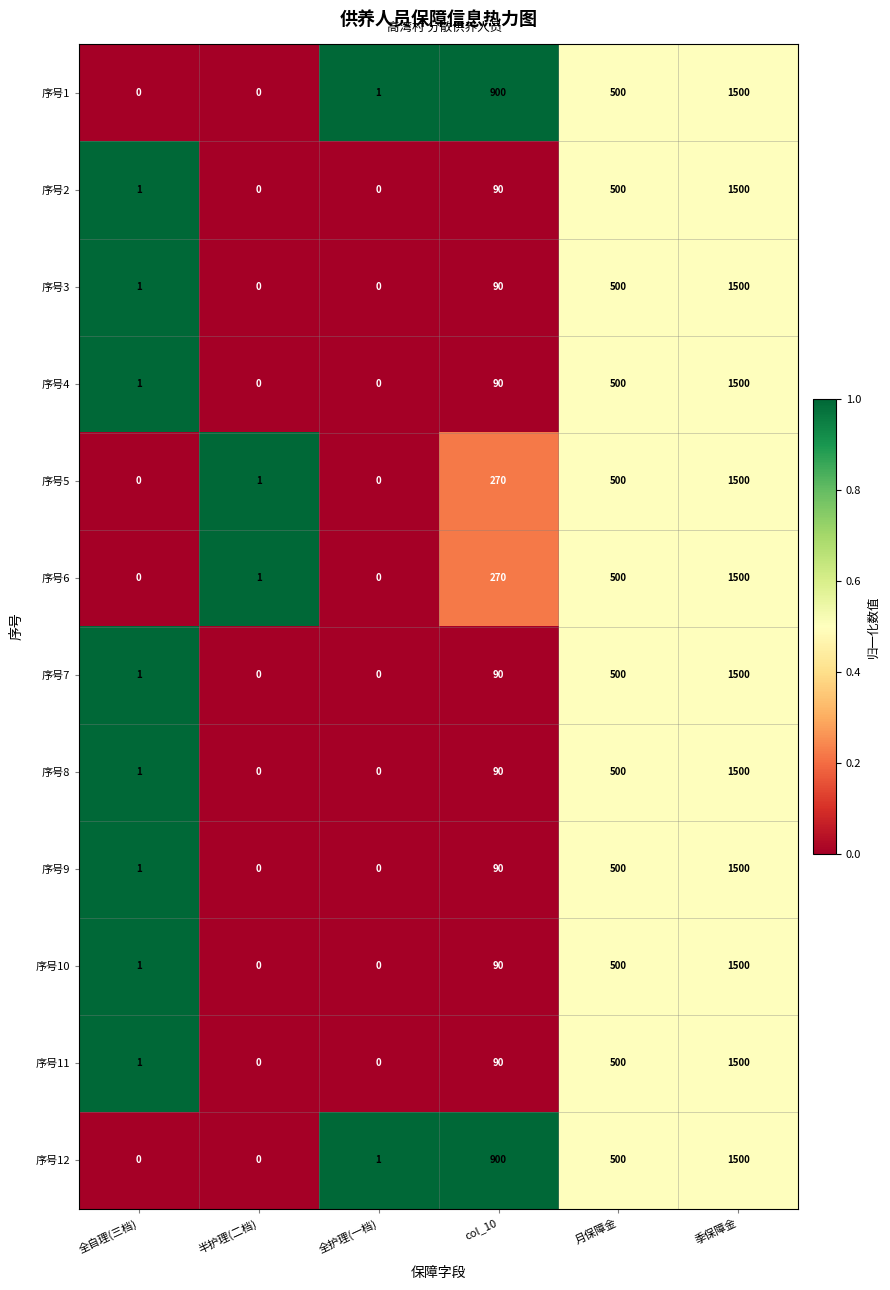

What is the greatest value displayed?

1500